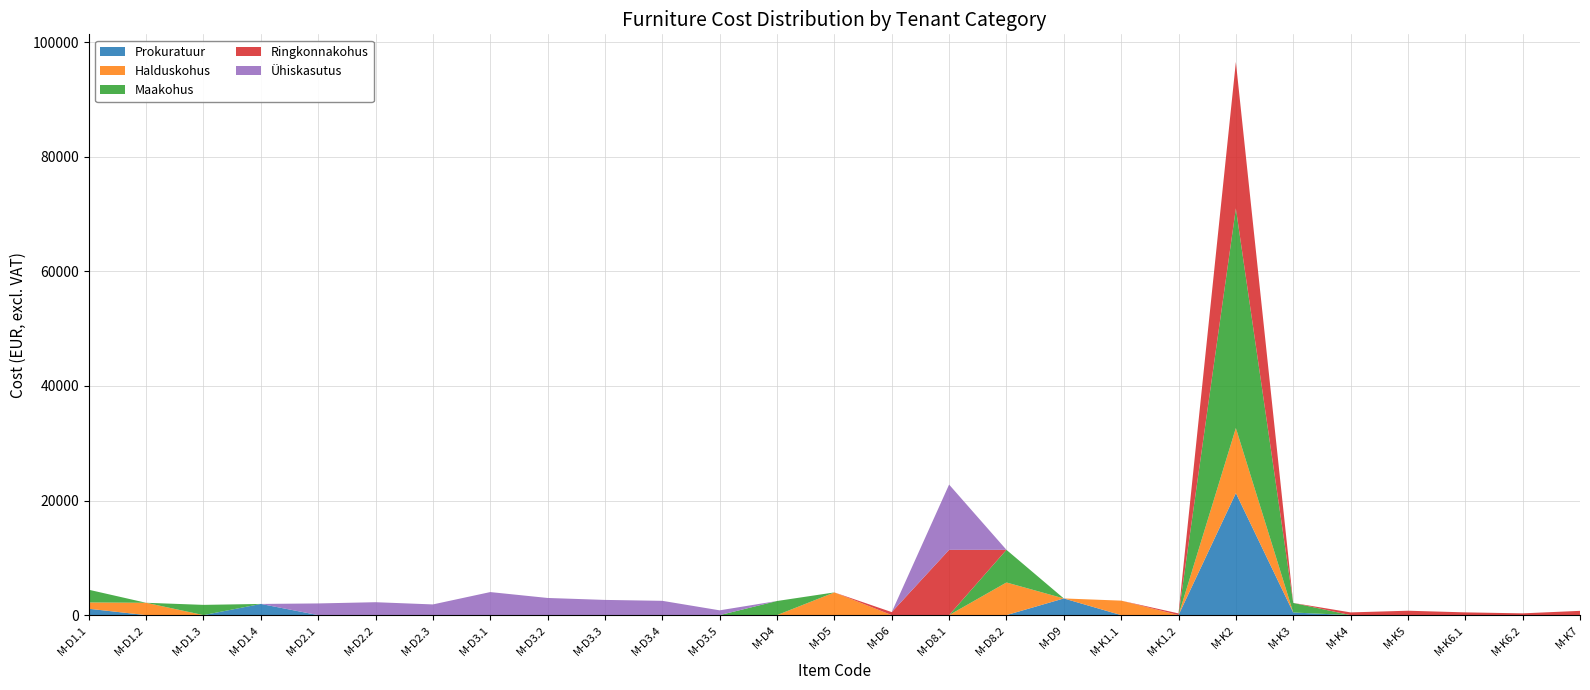

Reading right to left, what are all the values shown in this chart?

Prokuratuur: M-K7=0.0	M-K6.2=0.0	M-K6.1=0.0	M-K5=0.0	M-K4=0.0	M-K3=455.4	M-K2=21296.1	M-K1.2=0.0	M-K1.1=0.0	M-D9=2908.3	M-D8.2=0.0	M-D8.1=0.0	M-D6=0.0	M-D5=0.0	M-D4=0.0	M-D3.5=0.0	M-D3.4=0.0	M-D3.3=0.0	M-D3.2=0.0	M-D3.1=0.0	M-D2.3=0.0	M-D2.2=0.0	M-D2.1=0.0	M-D1.4=1949.5	M-D1.3=0.0	M-D1.2=0.0	M-D1.1=1106.7
Halduskohus: M-K7=0.0	M-K6.2=0.0	M-K6.1=0.0	M-K5=0.0	M-K4=0.0	M-K3=0.0	M-K2=11357.9	M-K1.2=0.0	M-K1.1=2527.3	M-D9=0.0	M-D8.2=5696.5	M-D8.1=0.0	M-D6=0.0	M-D5=3961.5	M-D4=0.0	M-D3.5=0.0	M-D3.4=0.0	M-D3.3=0.0	M-D3.2=0.0	M-D3.1=0.0	M-D2.3=0.0	M-D2.2=0.0	M-D2.1=0.0	M-D1.4=0.0	M-D1.3=0.0	M-D1.2=2151.8	M-D1.1=1106.7
Maakohus: M-K7=0.0	M-K6.2=0.0	M-K6.1=0.0	M-K5=0.0	M-K4=0.0	M-K3=1669.9	M-K2=38333.0	M-K1.2=0.0	M-K1.1=0.0	M-D9=0.0	M-D8.2=5696.5	M-D8.1=0.0	M-D6=0.0	M-D5=0.0	M-D4=2461.4	M-D3.5=0.0	M-D3.4=0.0	M-D3.3=0.0	M-D3.2=0.0	M-D3.1=0.0	M-D2.3=0.0	M-D2.2=0.0	M-D2.1=0.0	M-D1.4=0.0	M-D1.3=1785.8	M-D1.2=0.0	M-D1.1=2213.5
Ringkonnakohus: M-K7=742.9	M-K6.2=306.0	M-K6.1=477.9	M-K5=765.7	M-K4=473.3	M-K3=0.0	M-K2=25555.3	M-K1.2=294.7	M-K1.1=0.0	M-D9=0.0	M-D8.2=0.0	M-D8.1=11393.1	M-D6=521.5	M-D5=0.0	M-D4=0.0	M-D3.5=0.0	M-D3.4=0.0	M-D3.3=0.0	M-D3.2=0.0	M-D3.1=0.0	M-D2.3=0.0	M-D2.2=0.0	M-D2.1=0.0	M-D1.4=0.0	M-D1.3=0.0	M-D1.2=0.0	M-D1.1=0.0
Ühiskasutus: M-K7=0.0	M-K6.2=0.0	M-K6.1=0.0	M-K5=0.0	M-K4=0.0	M-K3=0.0	M-K2=0.0	M-K1.2=0.0	M-K1.1=0.0	M-D9=0.0	M-D8.2=0.0	M-D8.1=11393.1	M-D6=0.0	M-D5=0.0	M-D4=0.0	M-D3.5=832.5	M-D3.4=2492.1	M-D3.3=2652.6	M-D3.2=2991.8	M-D3.1=4021.1	M-D2.3=1864.3	M-D2.2=2251.6	M-D2.1=2037.6	M-D1.4=0.0	M-D1.3=0.0	M-D1.2=0.0	M-D1.1=0.0